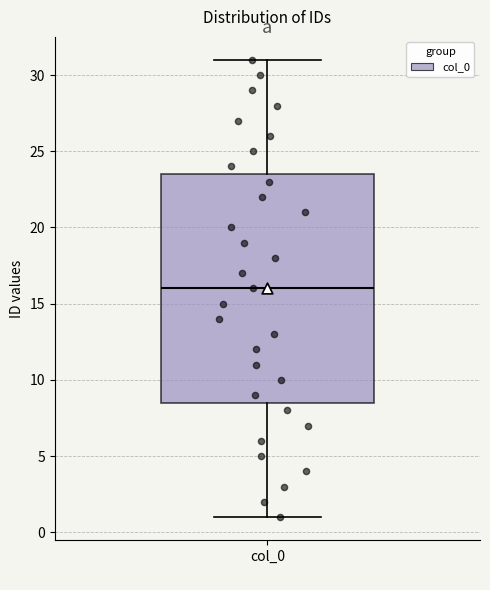

Transcribe this box plot: give where the median line is, the range the box spans, and where the two whiskers end, as read against the y-axis. The values are not printed on the chart, so give them approximately, as read against the axis.

median 16.0, box 8.5 to 23.5, whiskers 1.0 to 31.0